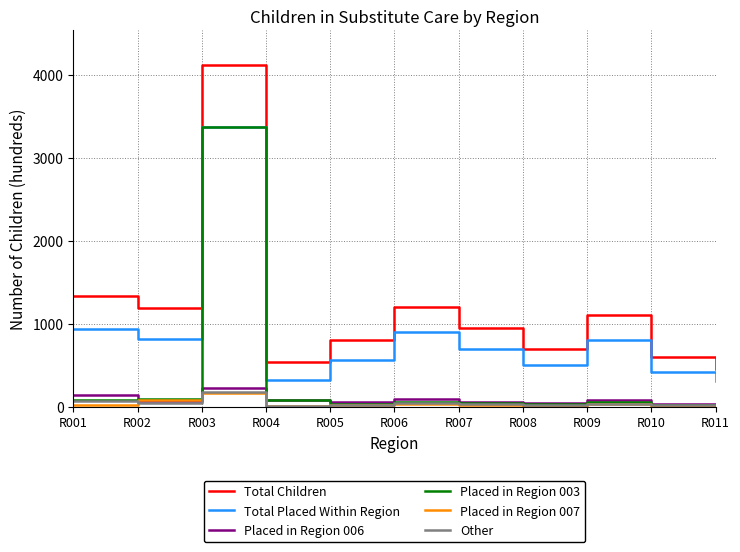

What is the lowest value of the Placed in Region 003 series?

15